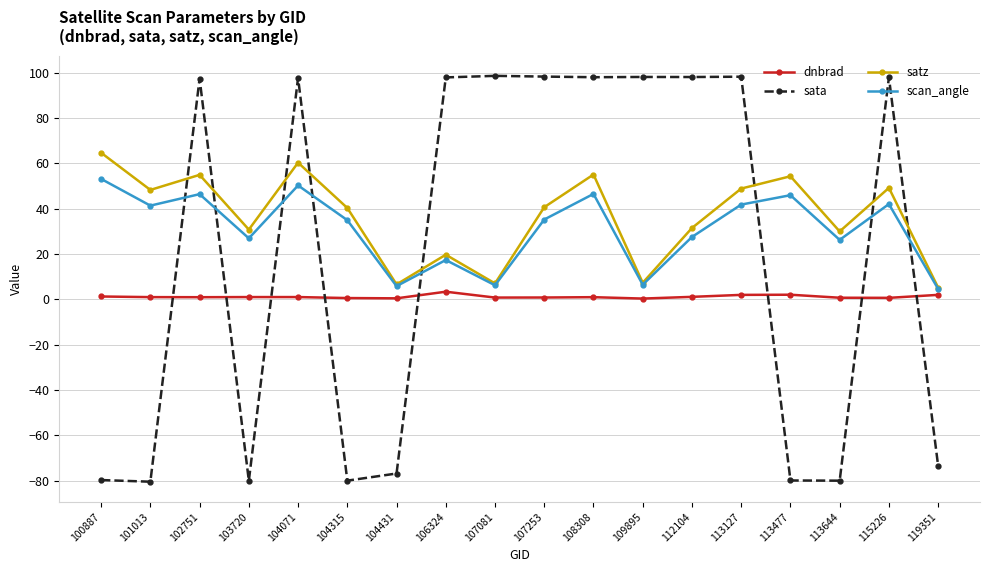

What are all the series names shown in the legend?

dnbrad, sata, satz, scan_angle